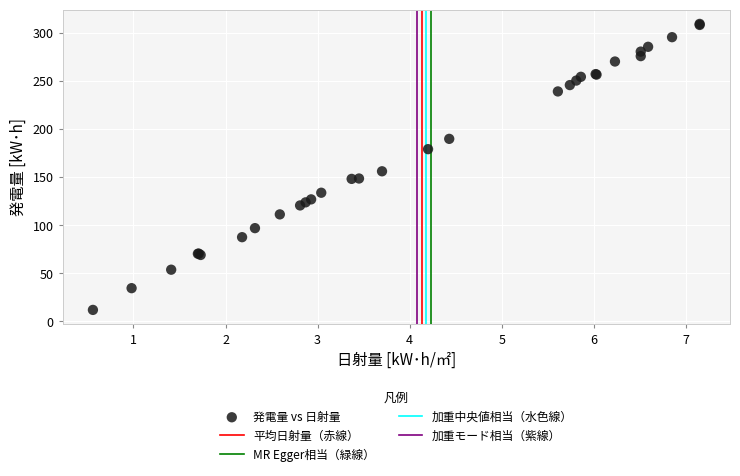

What Y value in the scatter plot is closest to 160?

156.0